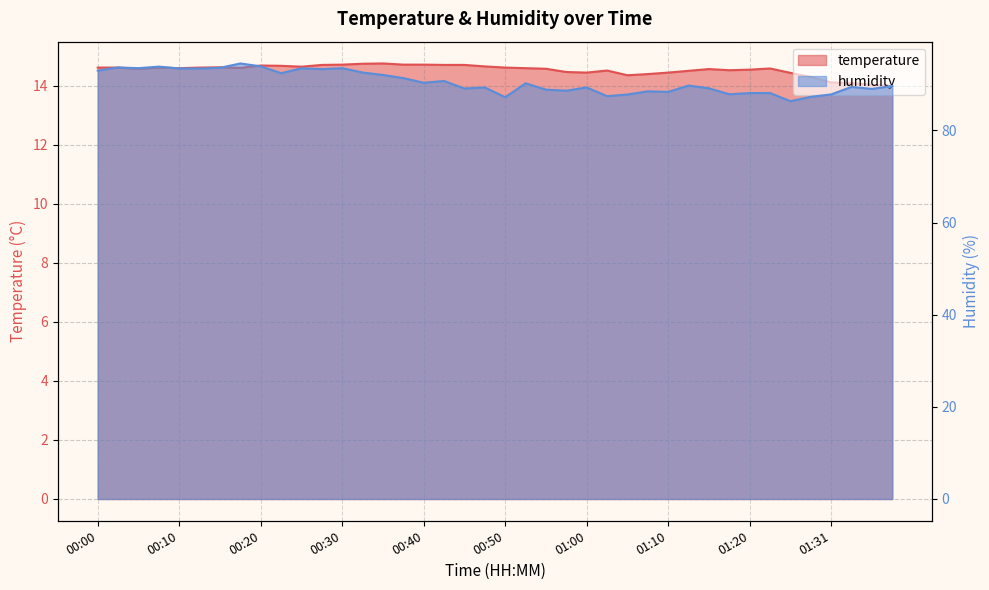

What is the average value of the humidity series?

90.5